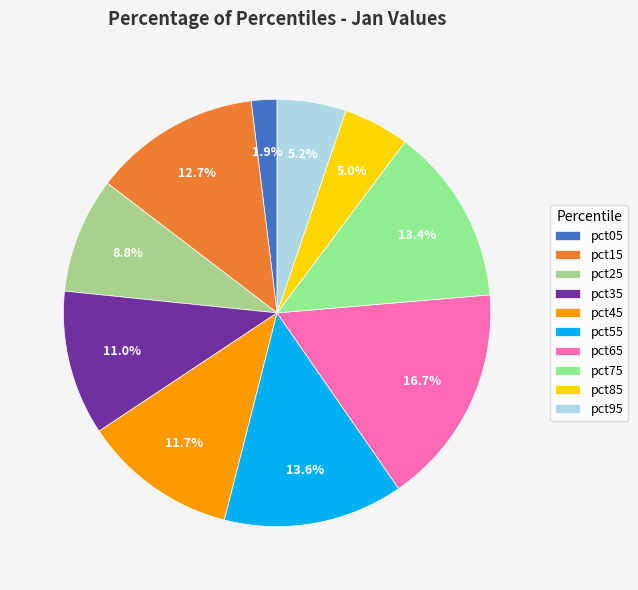

The pct85 slice represents 5% of the pie. True or false?

True